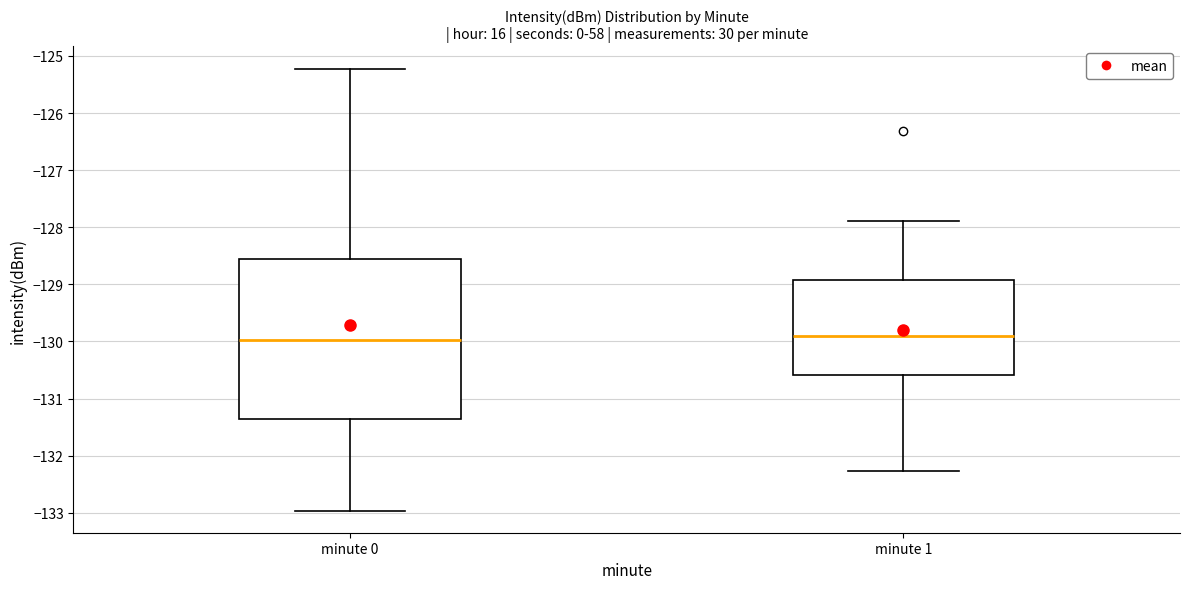

Reading left to right, transcribe this box plot: for each box, give where its median line is, the range the box spans, and where its two whiskers end, as read against the y-axis. The values are not printed on the chart, so give them approximately, as read against the axis.

minute 0: median -130.0, box -131.3 to -128.6, whiskers -133.0 to -125.2
minute 1: median -129.9, box -130.6 to -128.9, whiskers -132.3 to -127.9